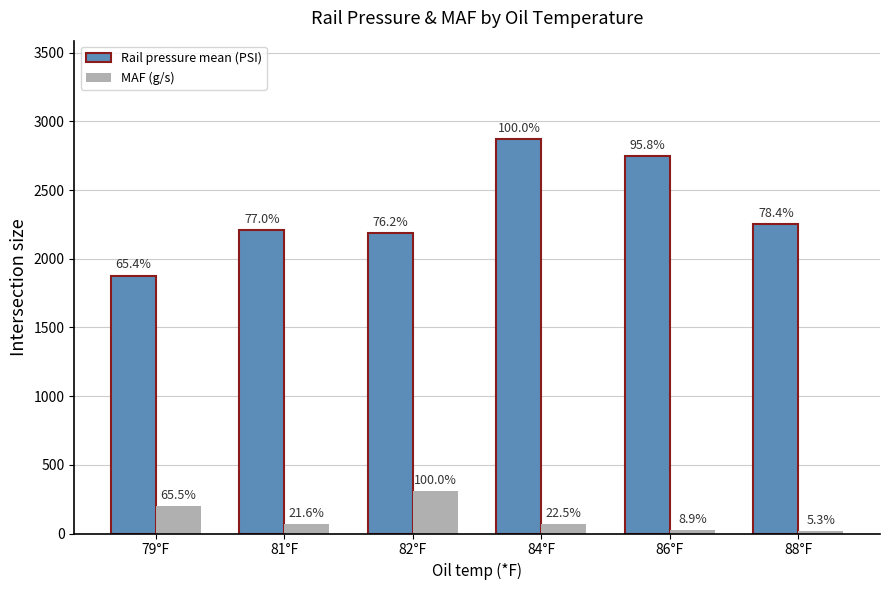

What are all the series names shown in the legend?

Rail pressure mean (PSI), MAF (g/s)